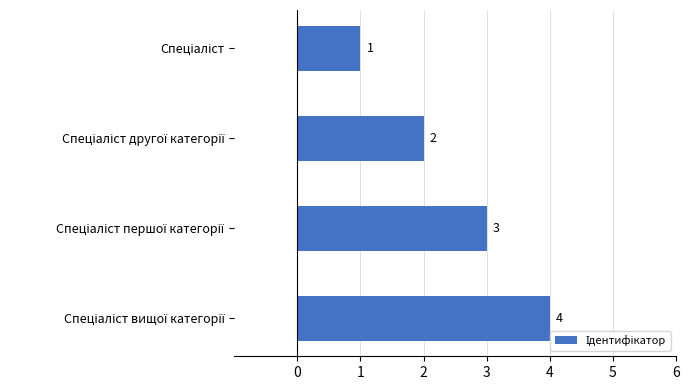

Count the values in the range 2 to 4.

3